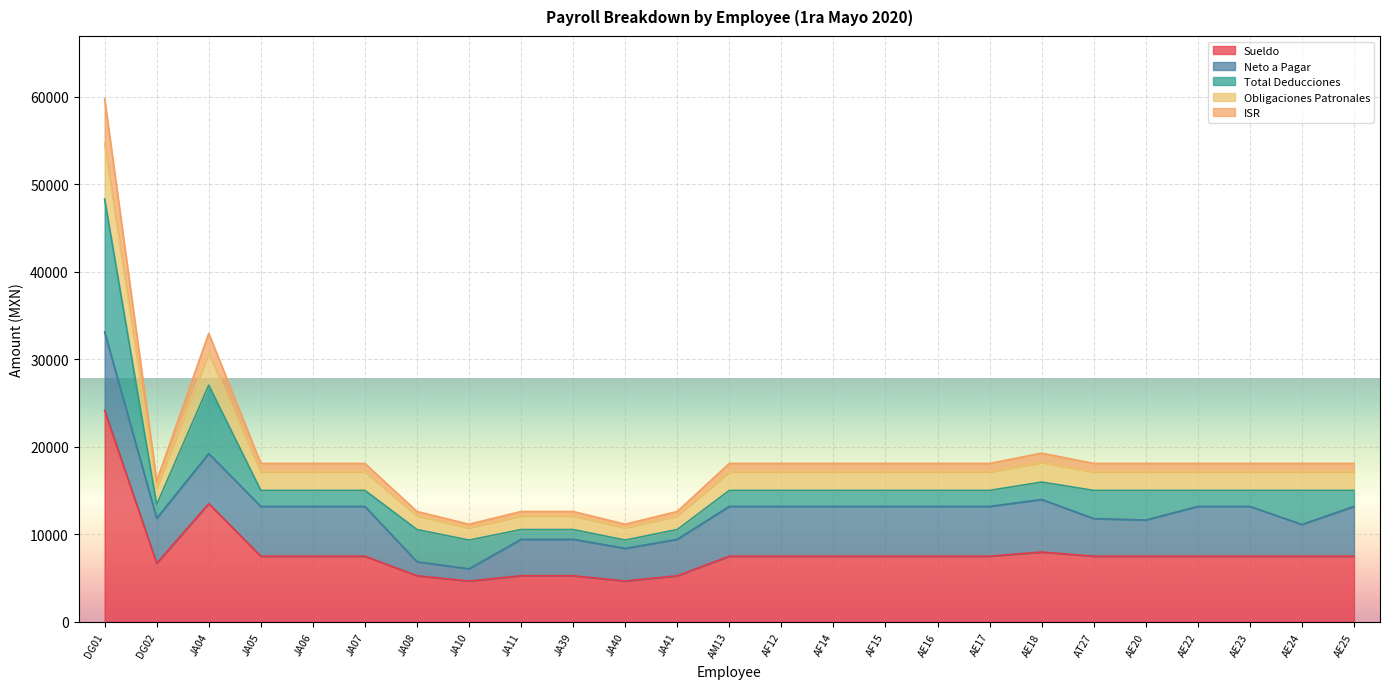

What is the maximum value for Sueldo?

24148.8